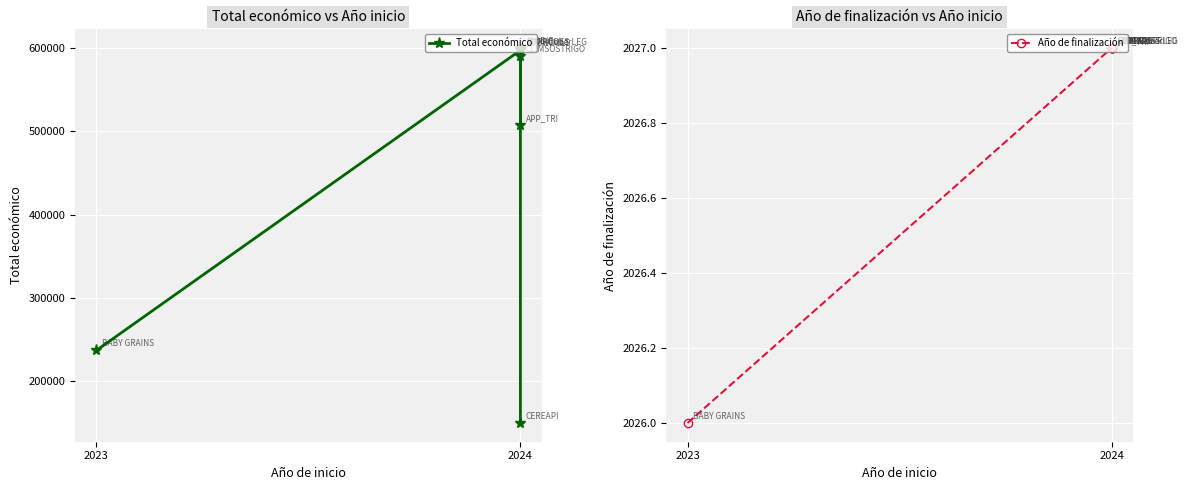

List the series in order of their overall mean, lowest first.

Año de finalización, Total económico